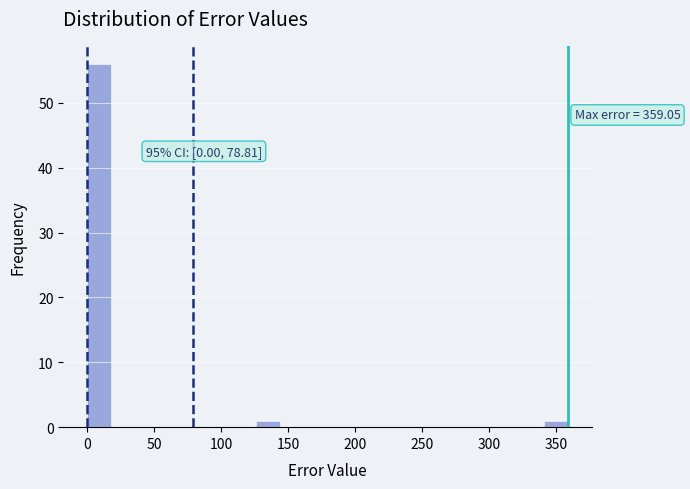

Read against the x-axis, roughly where is the centre of the tallest bar?

10